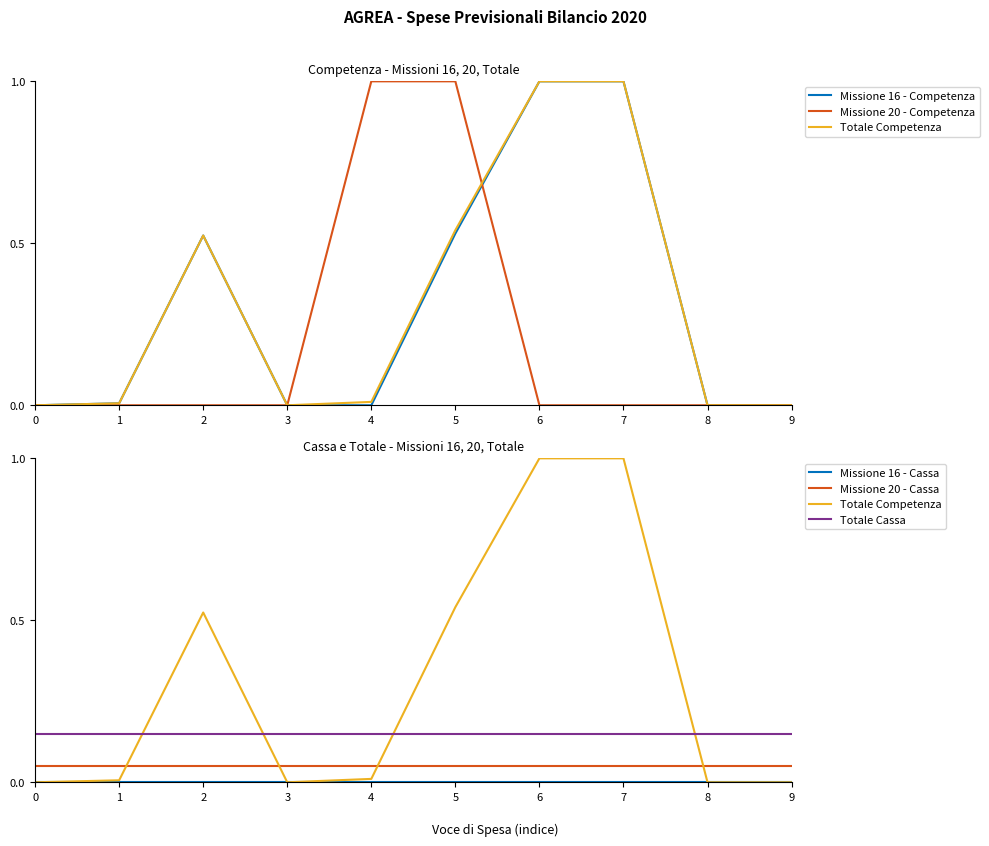

What is the difference between the maximum and minimum values in the Totale Competenza series?

1.0